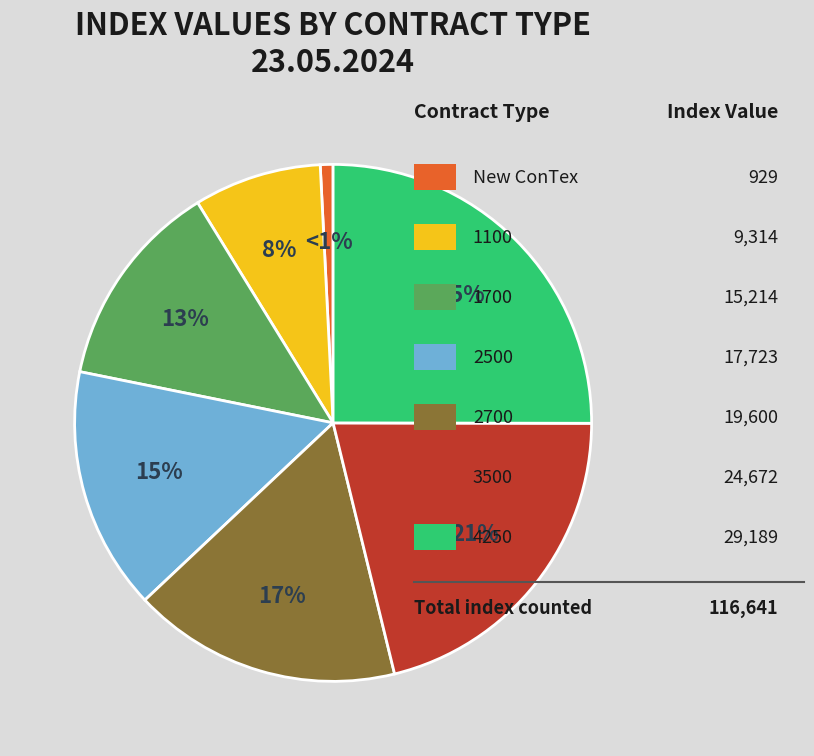

To the nearest percent, what is the average slice percentage?

14%